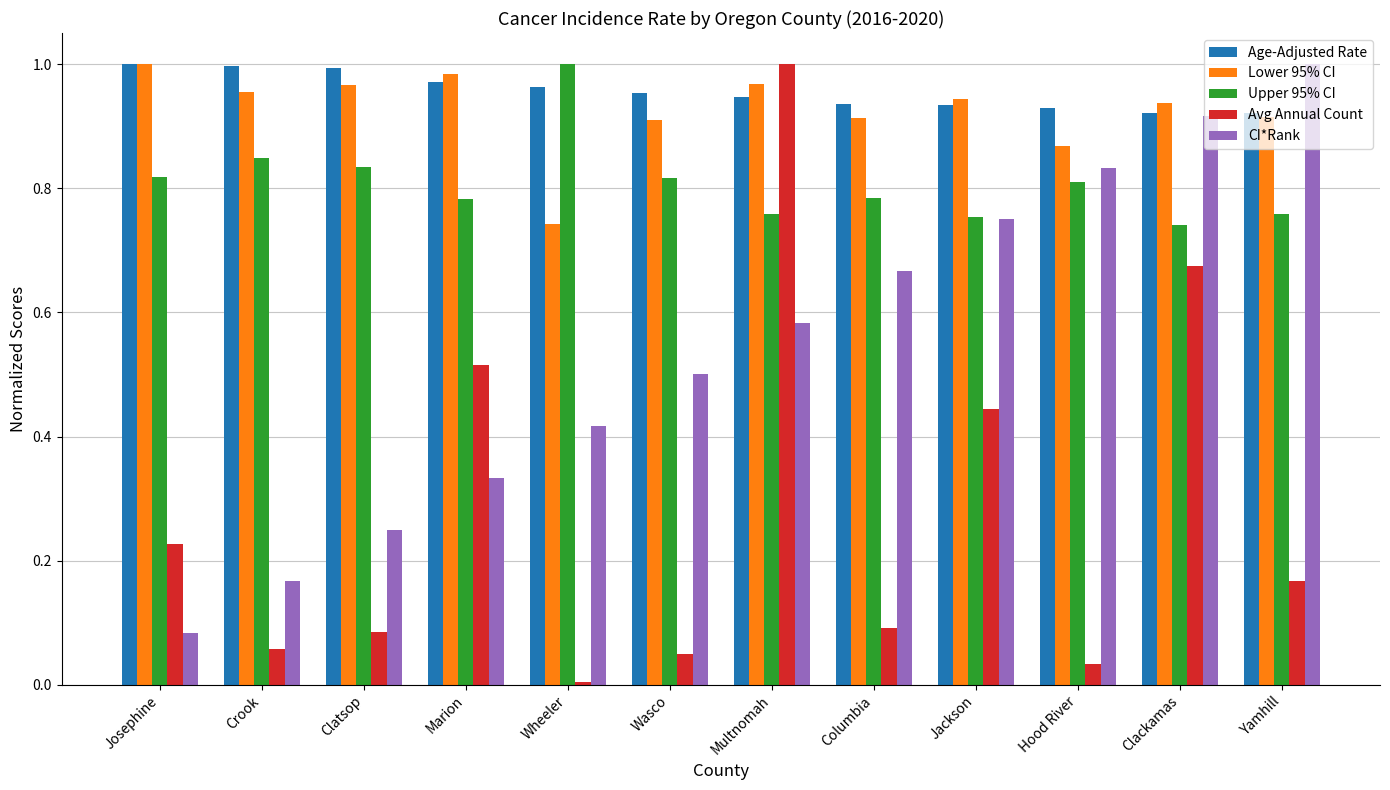

What is the label of the 10th bar from the left?

Hood River